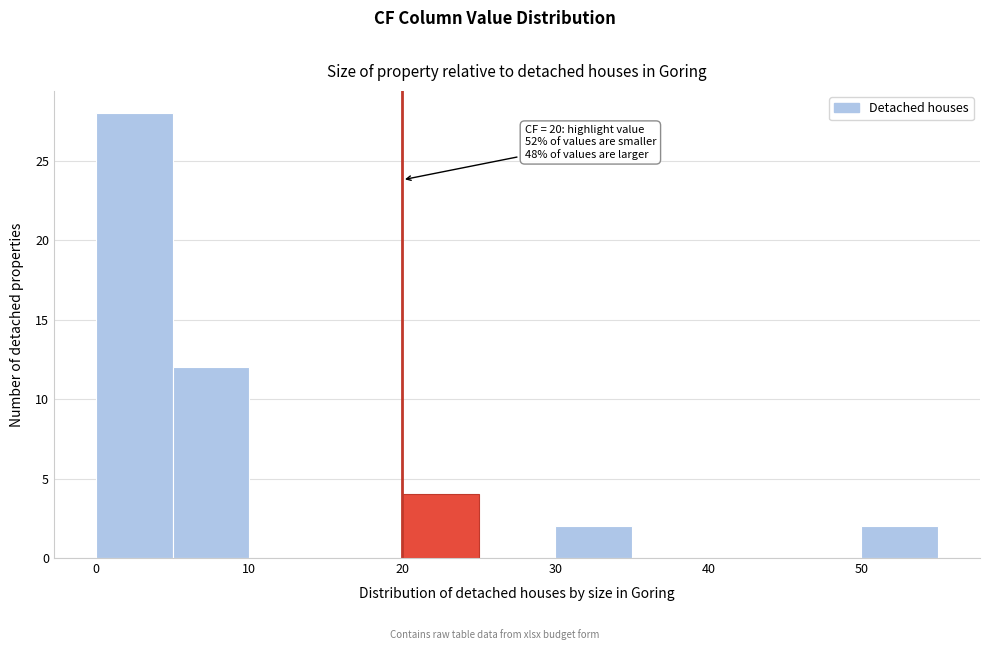

Which range on the x-axis has the tallest bar?

0 to 5